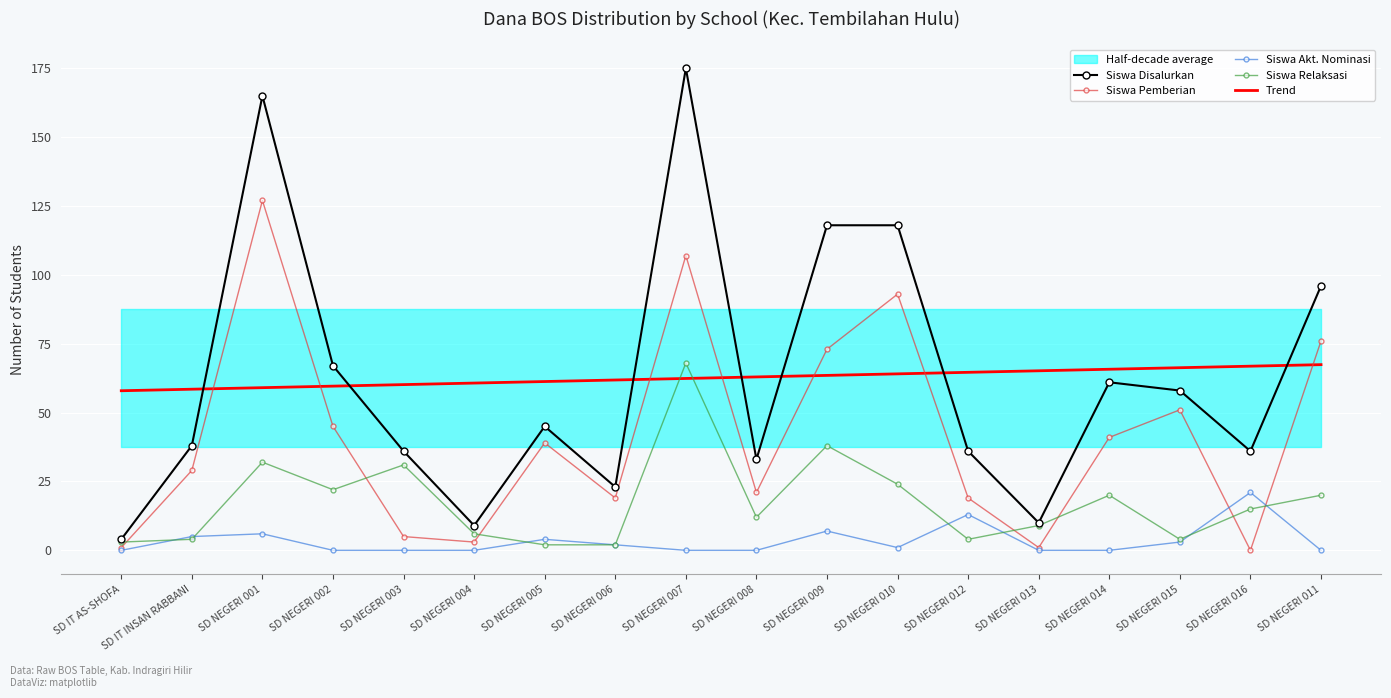

After their last crossing, which series has the higher values: Siswa Disalurkan or Trend?

Siswa Disalurkan